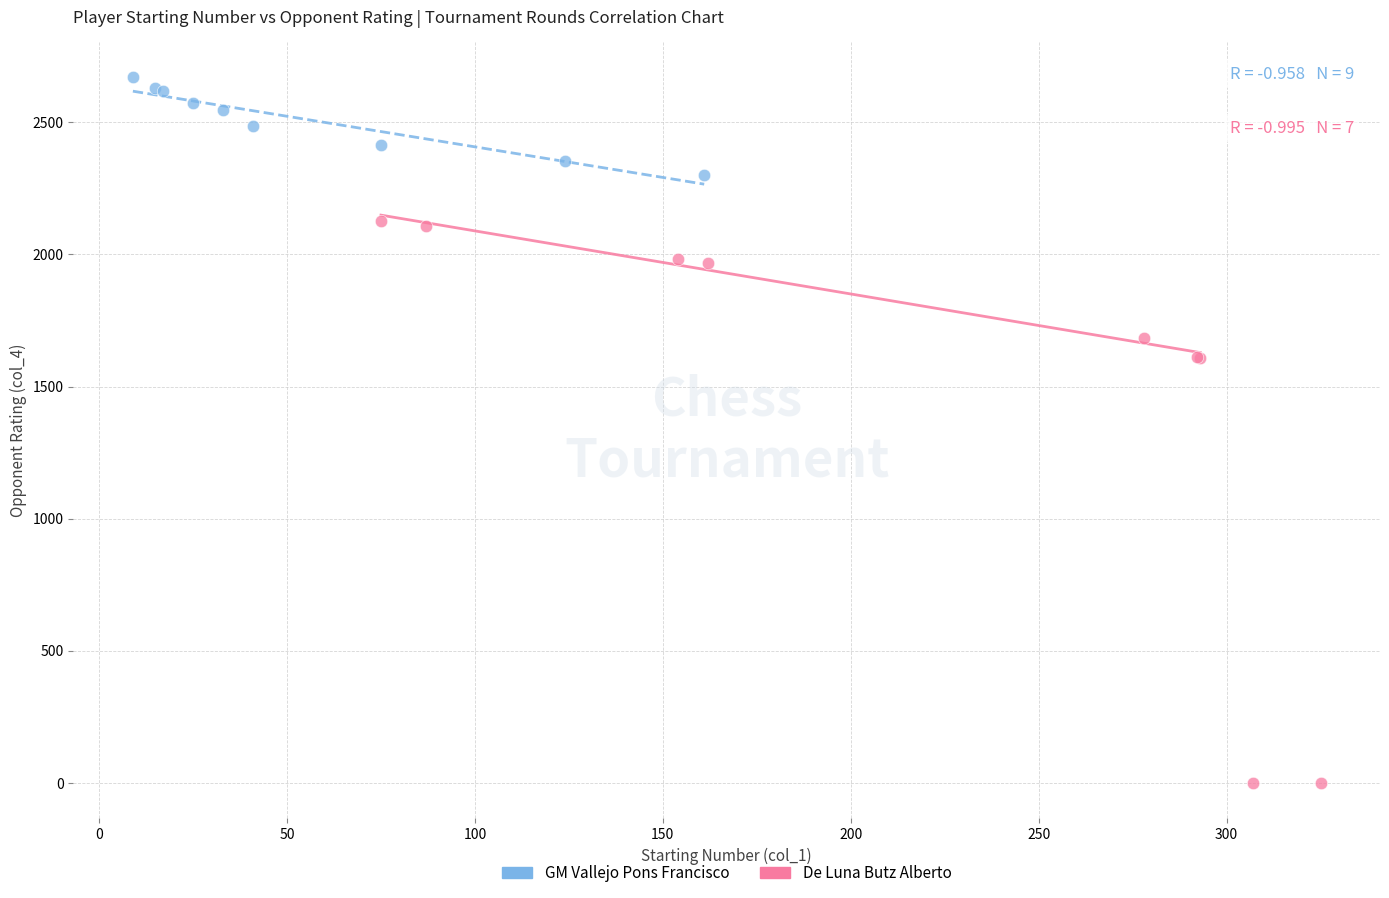

Which series contains the highest Y value?

GM Vallejo Pons Francisco